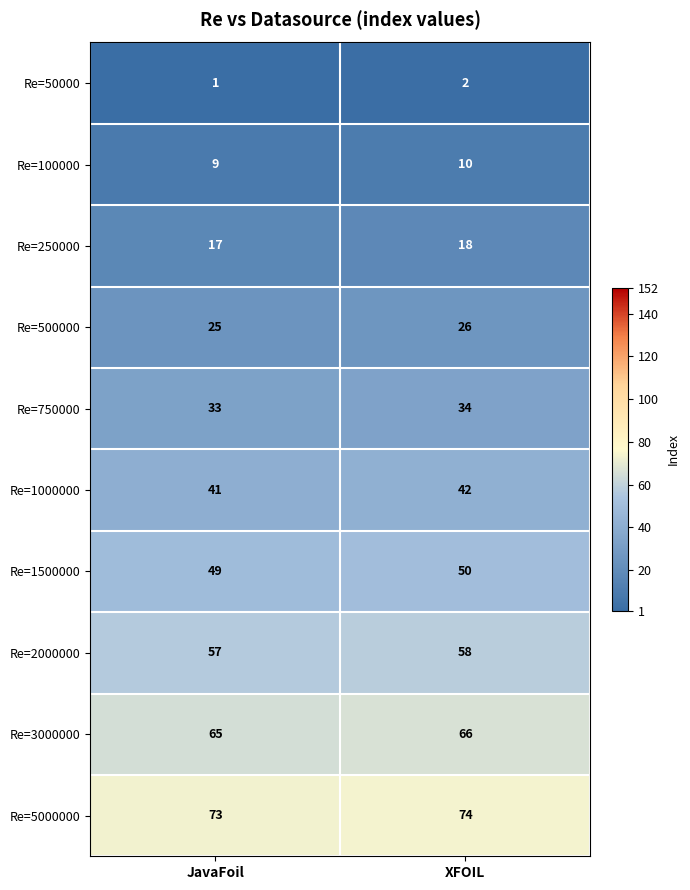

What is the difference between the highest and lowest values at XFOIL?

72